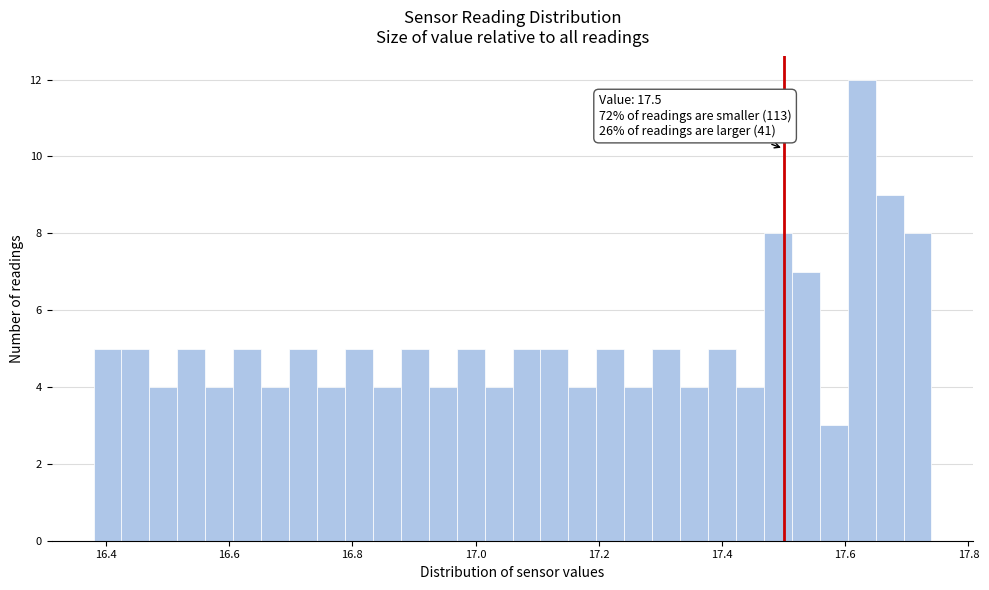

Around what value on the x-axis is the tallest bar? Give the approximate position of its centre, as read against the axis.

17.62